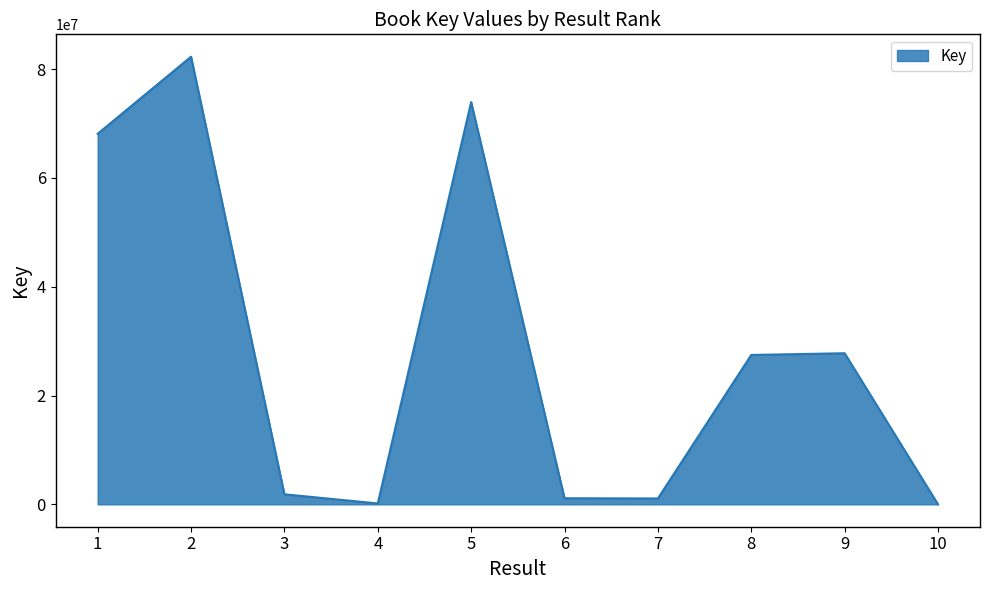

True or false: the data shows 68118187 at 1.

True